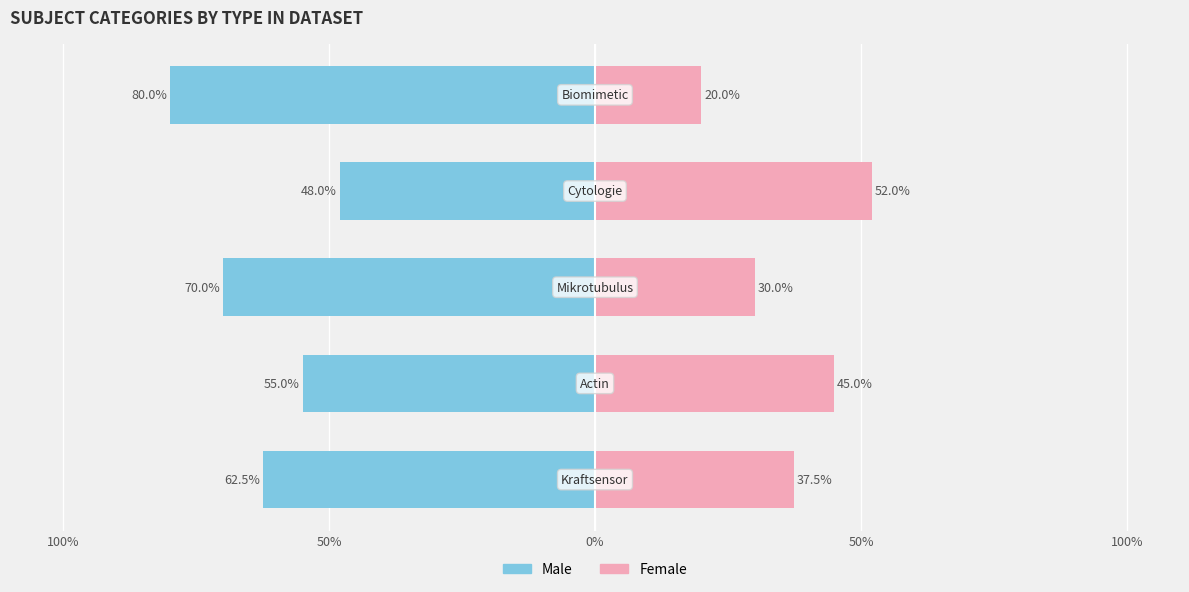

How many distinct data groups are displayed?

2